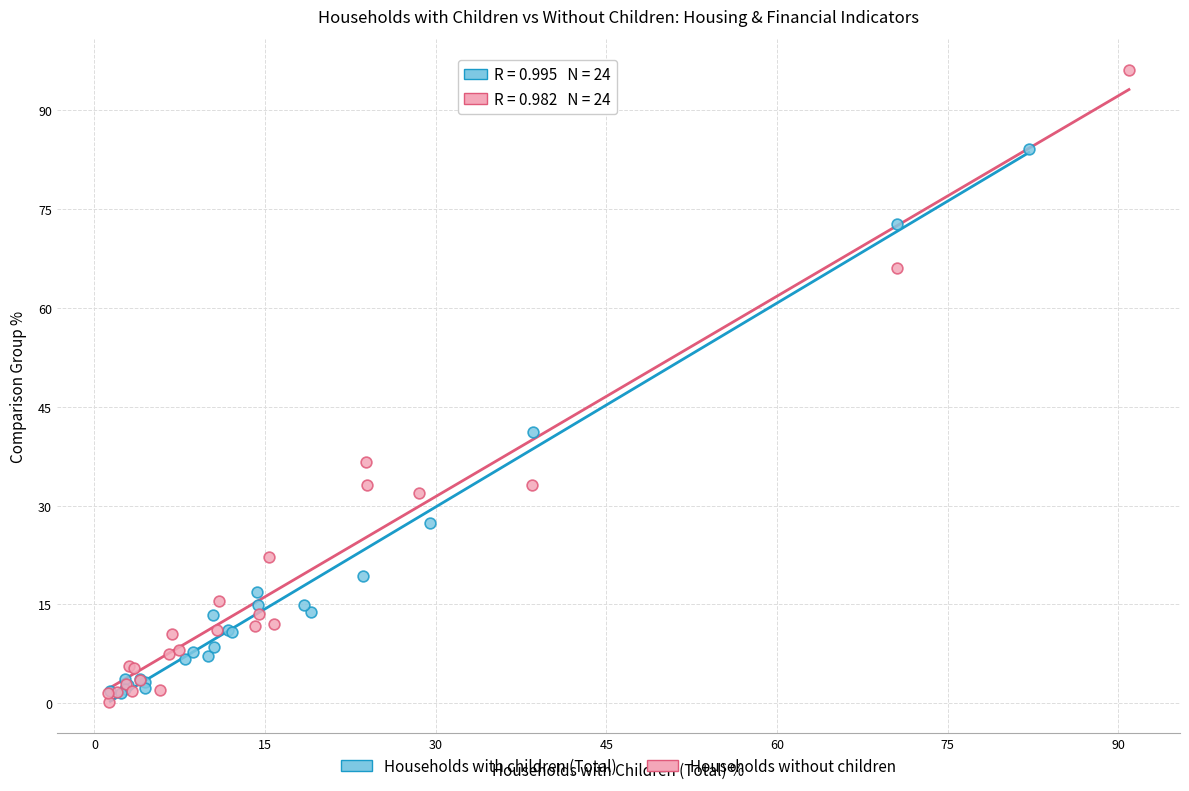

Which series contains the highest Y value?

Households without children